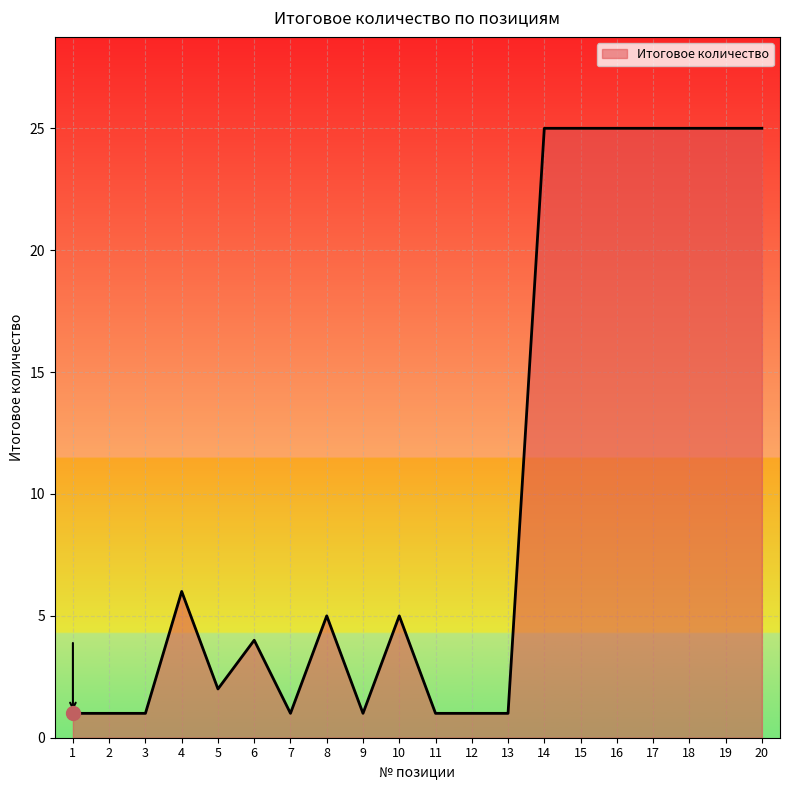

Reading left to right, list all the values displayed in this chart.

1	1	1	6	2	4	1	5	1	5	1	1	1	25	25	25	25	25	25	25